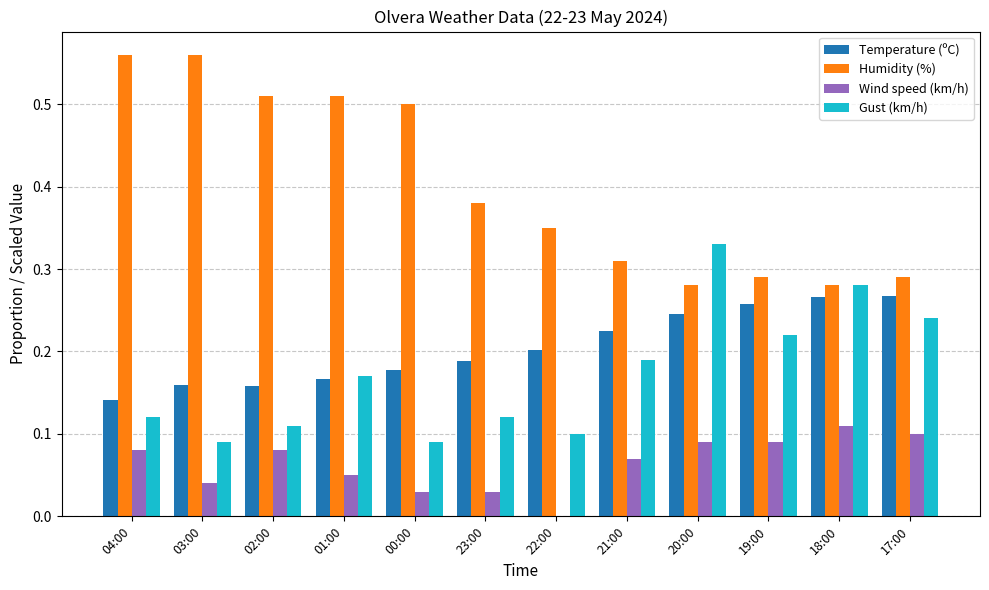

The value of Gust (km/h) at 04:00 is 0.1. True or false?

True